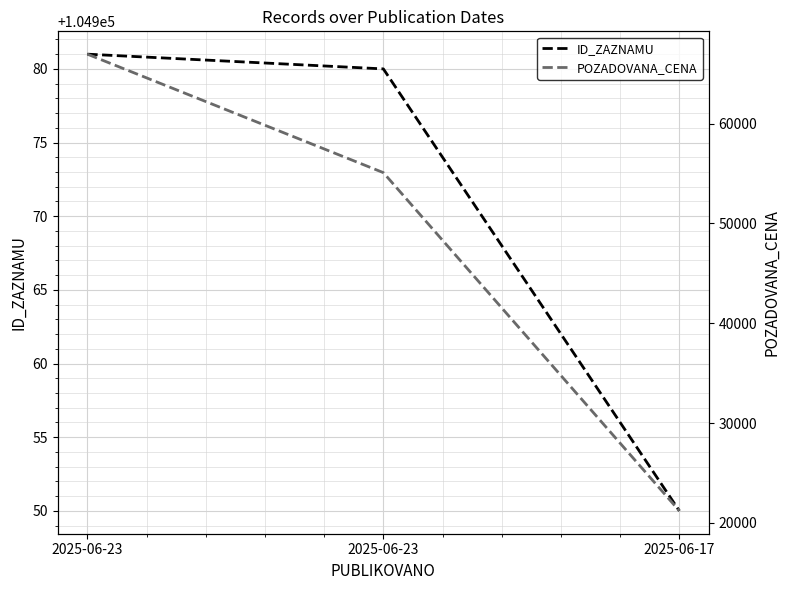

What is the total value across all series at 2025-06-17?

126150